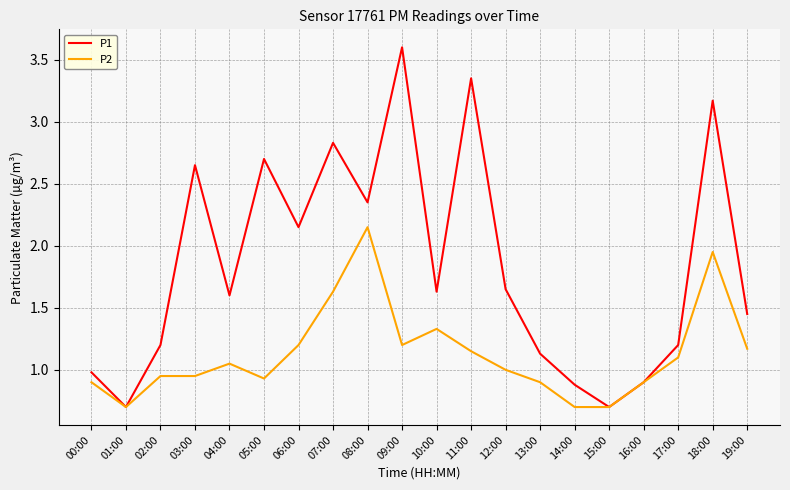

Which category has the highest value across all series?

09:00